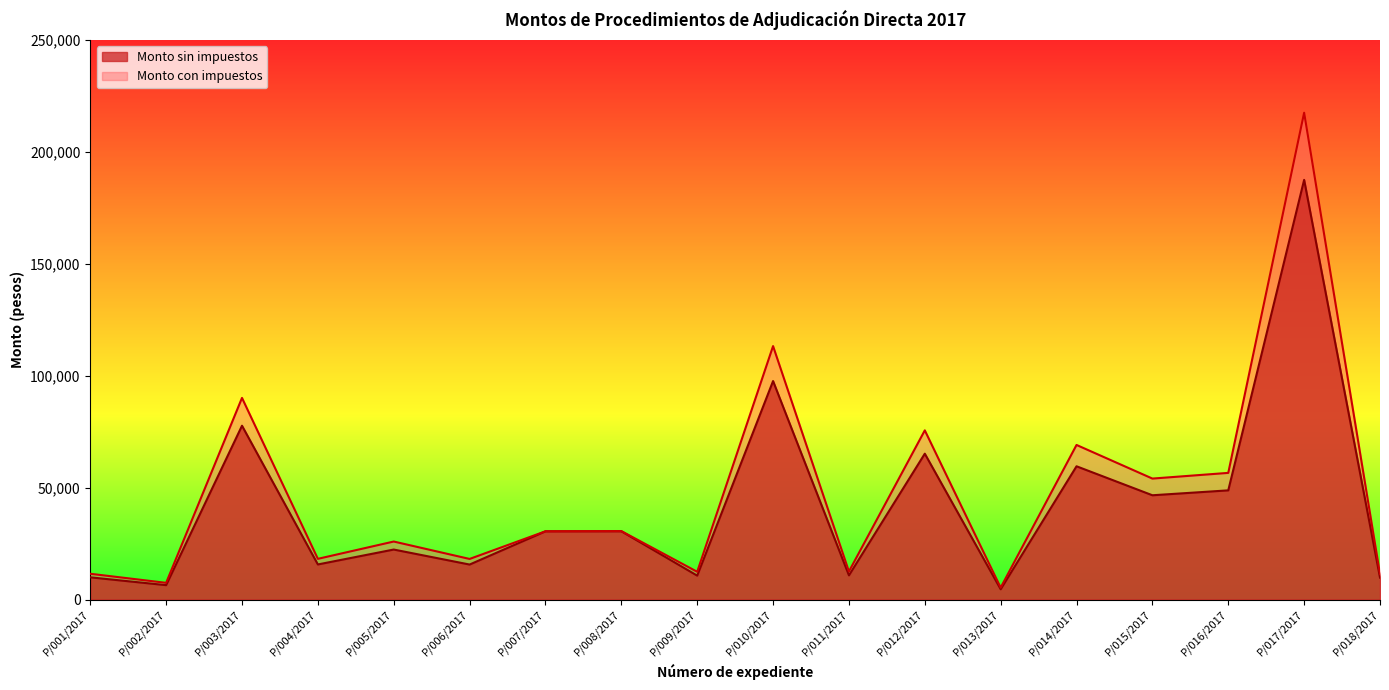

Reading left to right, what are all the values shown in this chart?

Monto sin impuestos: 9945.0	6450.5	77675.0	15695.0	22360.3	15654.0	30510.0	30529.0	10706.0	97631.4	10825.0	65178.0	4617.0	59554.8	46607.0	48800.0	187512.0	9811.2
Monto con impuestos: 11536.2	7482.6	90103.0	18206.2	25938.0	18158.6	30510.0	30604.5	12419.0	113252.5	12557.0	75606.5	5355.7	69083.5	54064.1	56608.0	217513.9	11381.0